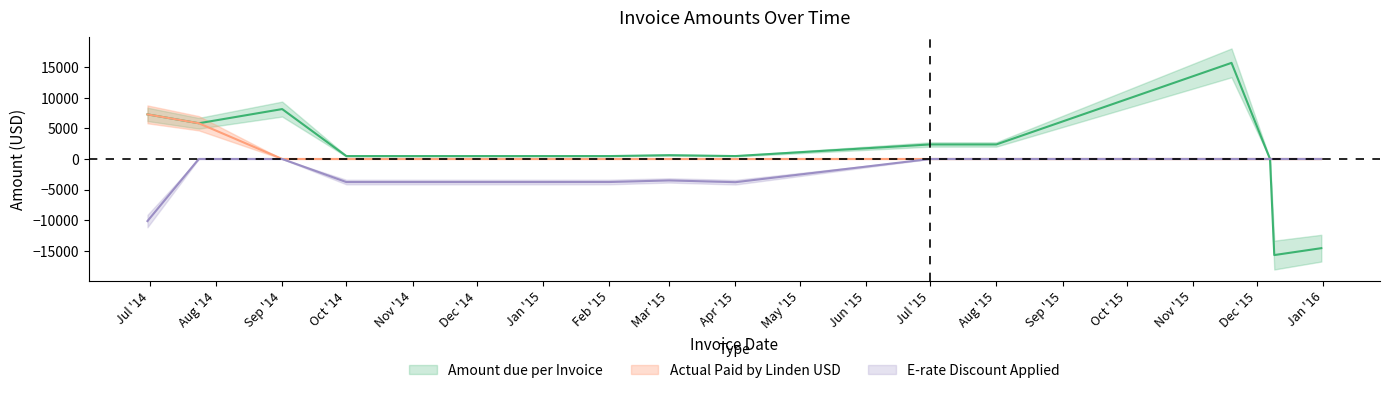

What is the total value across all series at Dec '14?

-3306.5